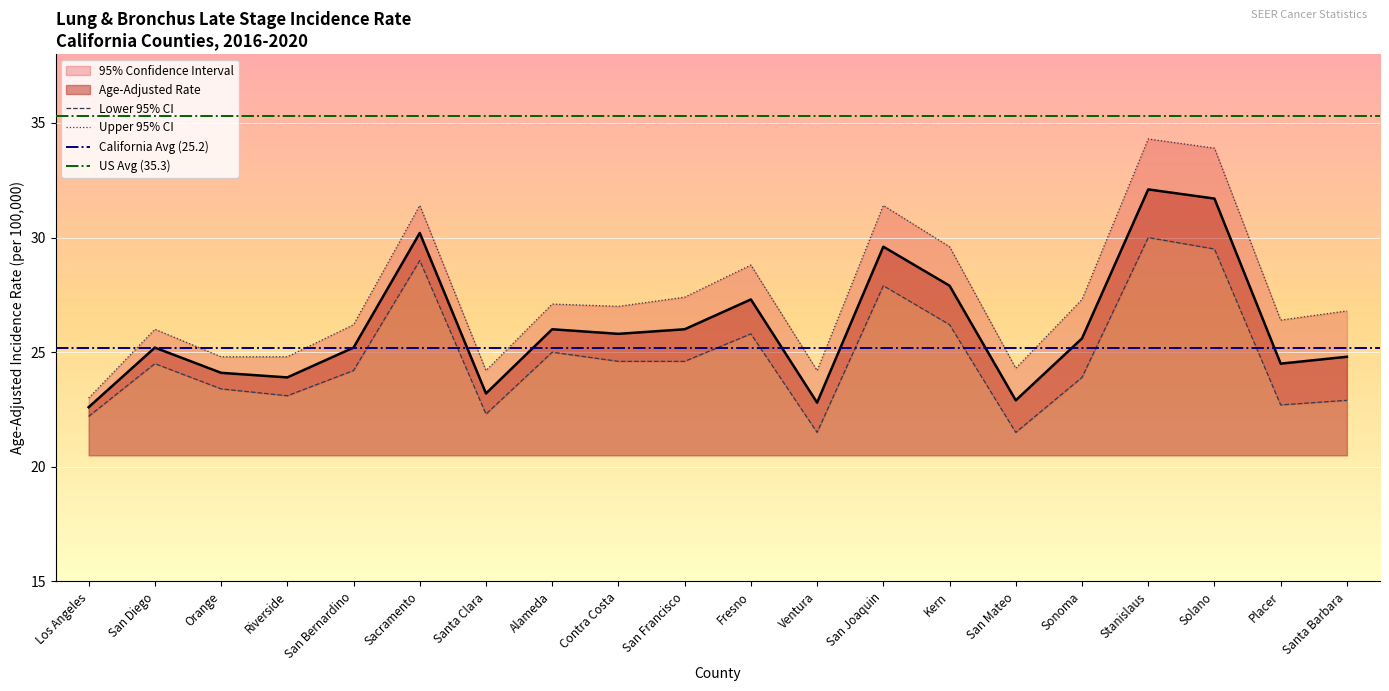

What is the spread (max minus min) of values at Fresno?

3.0